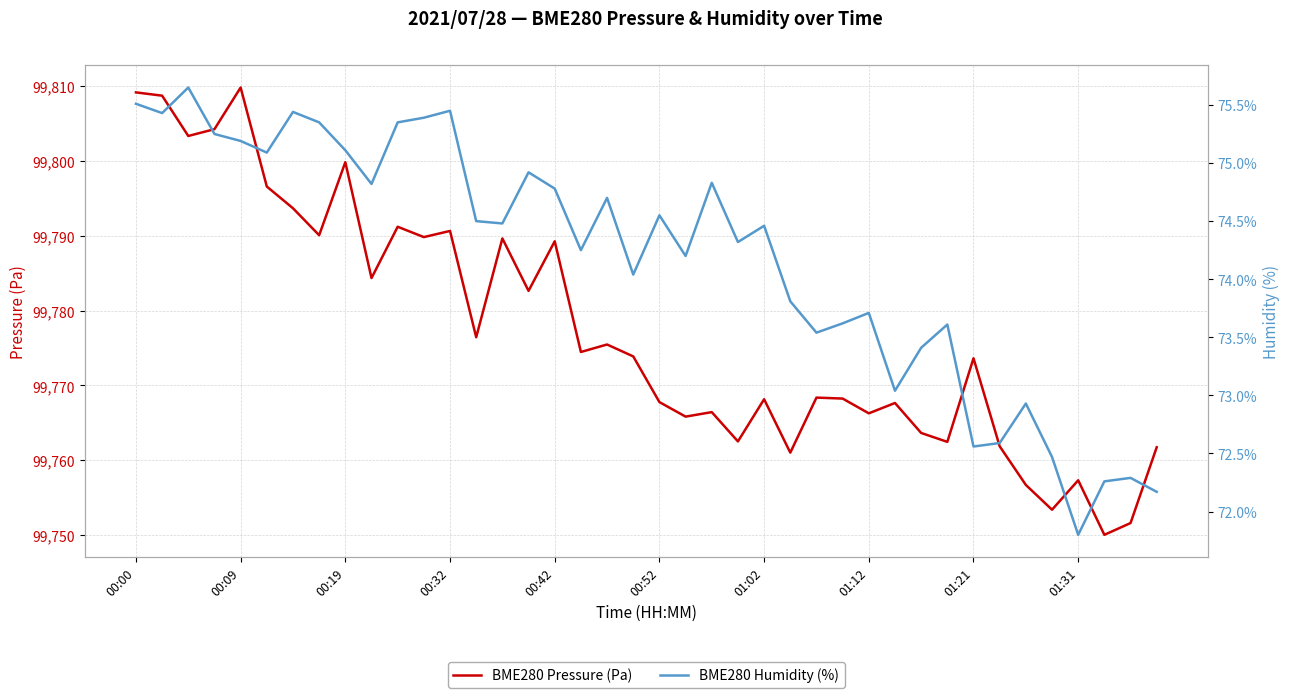

True or false: BME280 Pressure (Pa) has more than 2 points higher than both neighbors.

True